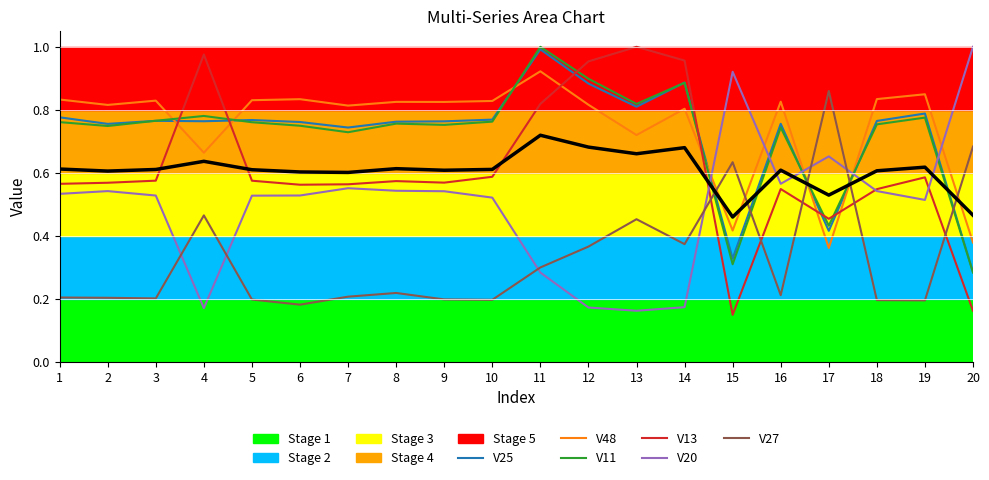

What is the sum of the V20 values at 12 and 10?

0.7